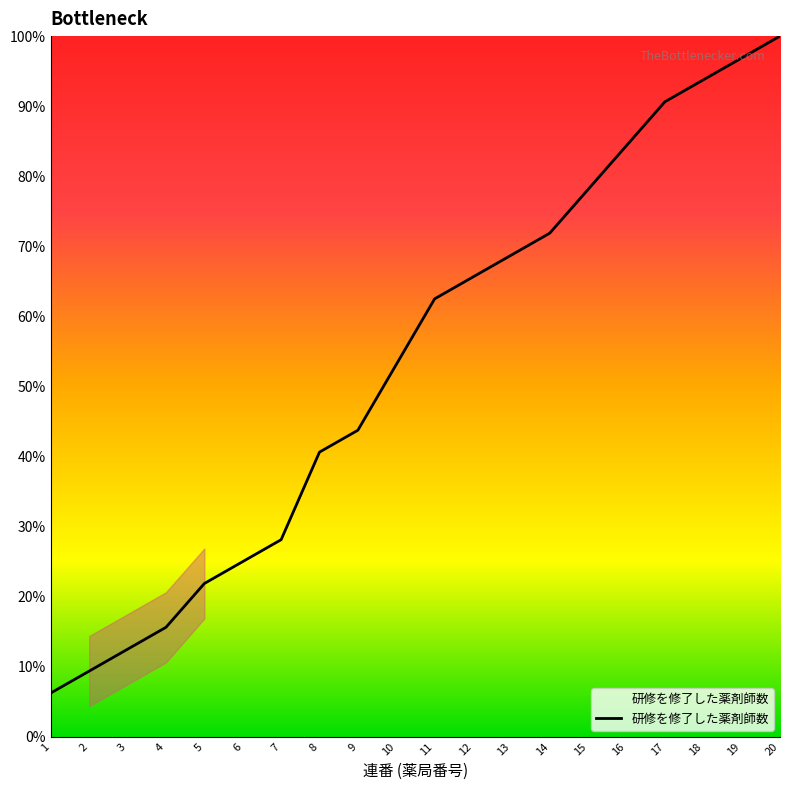

What is the difference between the values at 14 and 2?

62.5